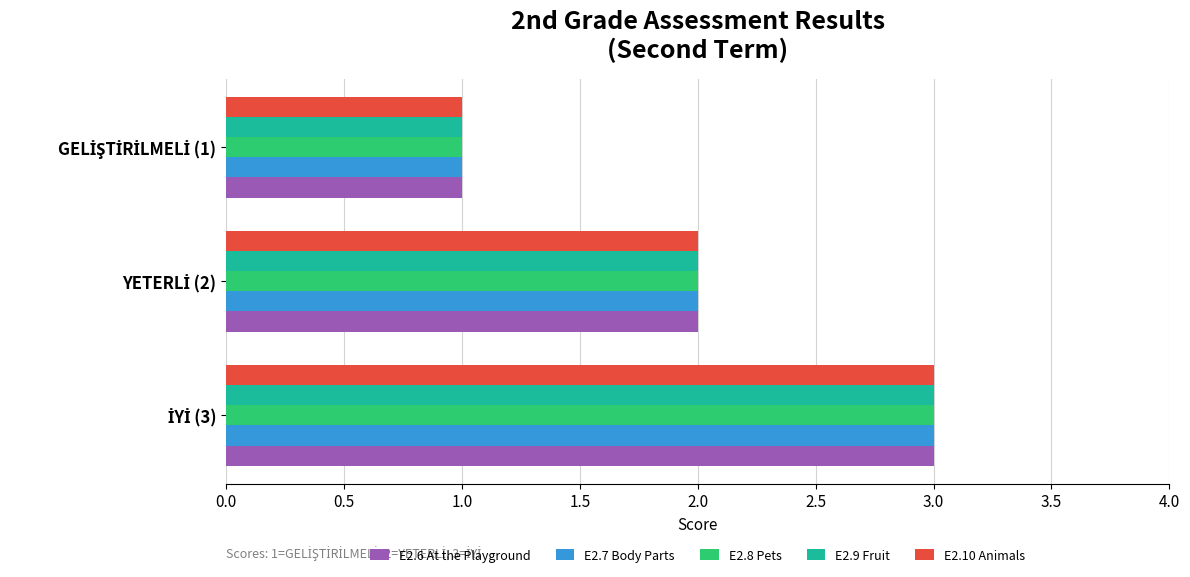

What is the sum of all E2.9 Fruit values?

6